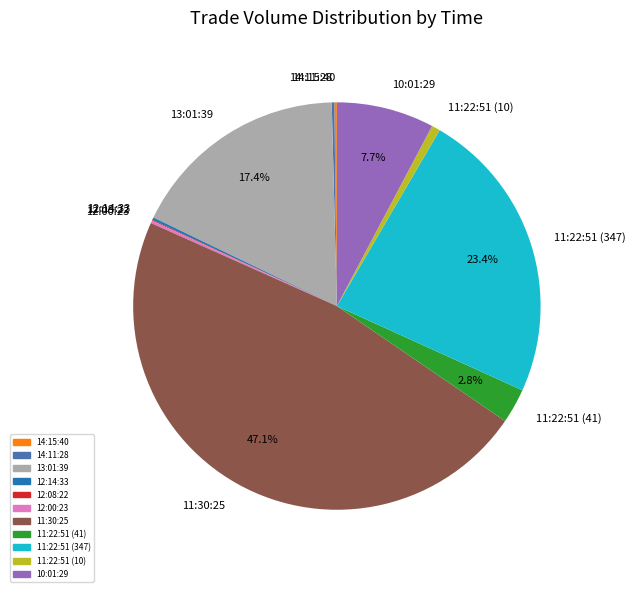

Is there any slice that represents more than half of the pie?

No